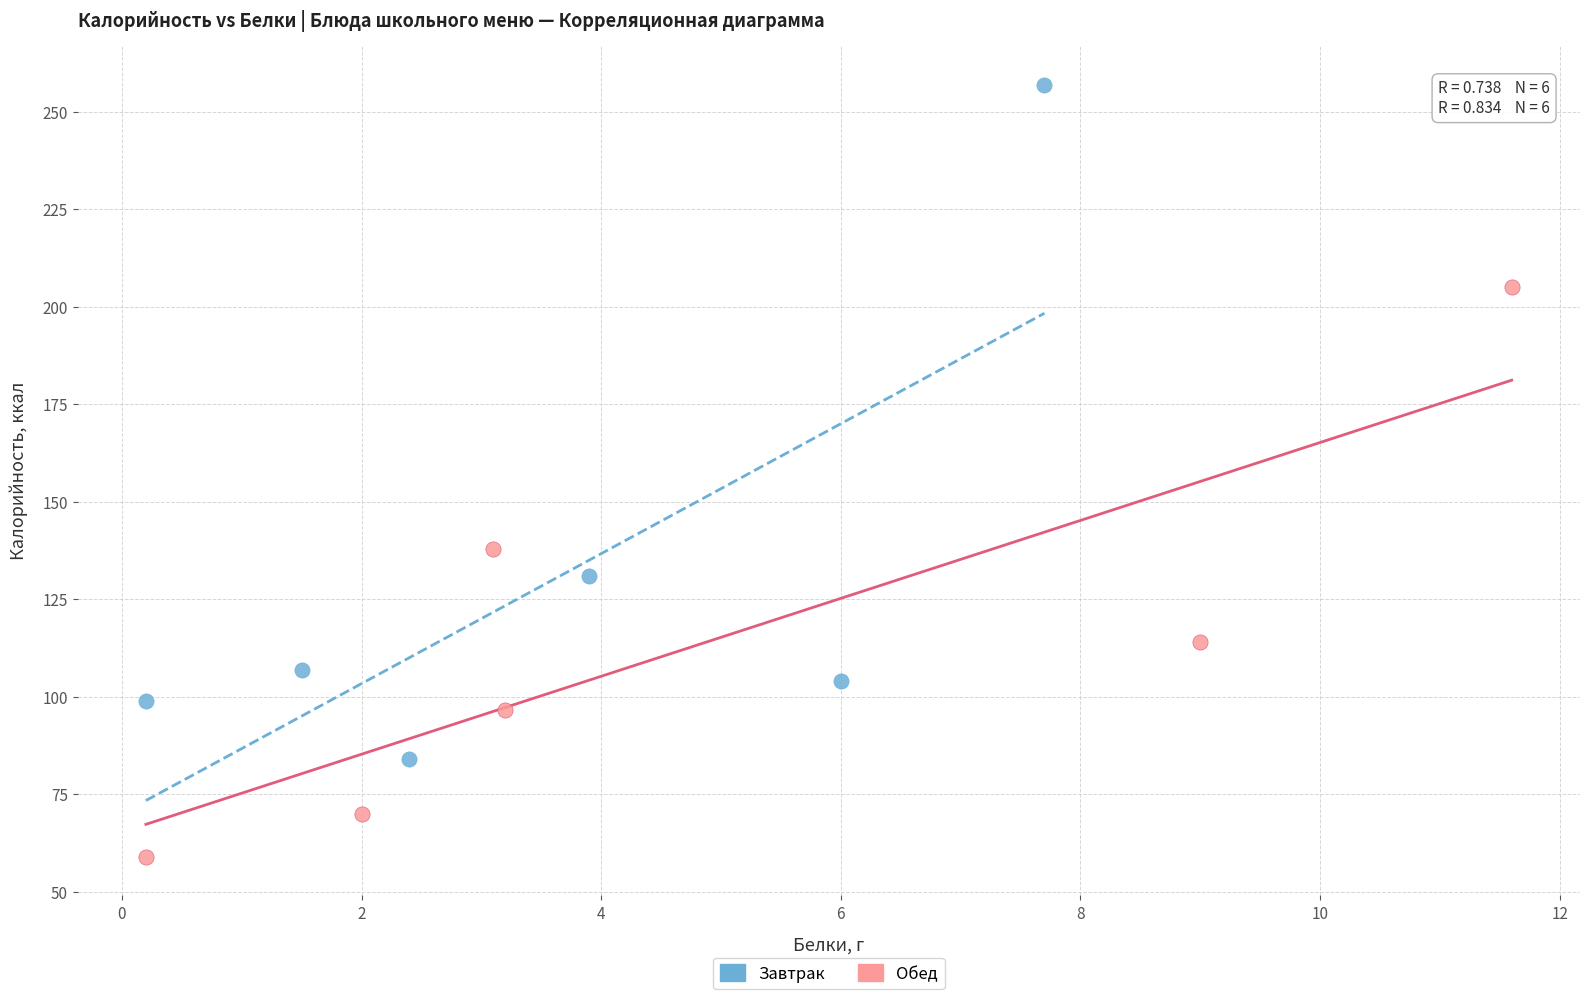

What are all the series names shown in the legend?

Завтрак, Обед